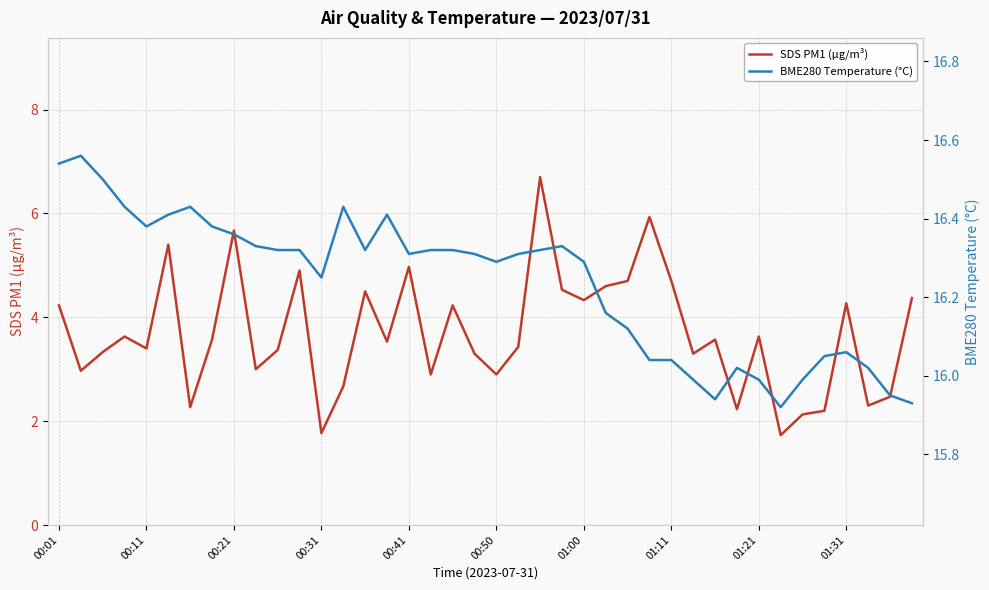

The value of SDS PM1 (µg/m³) at 01:11 is 4.7. True or false?

True